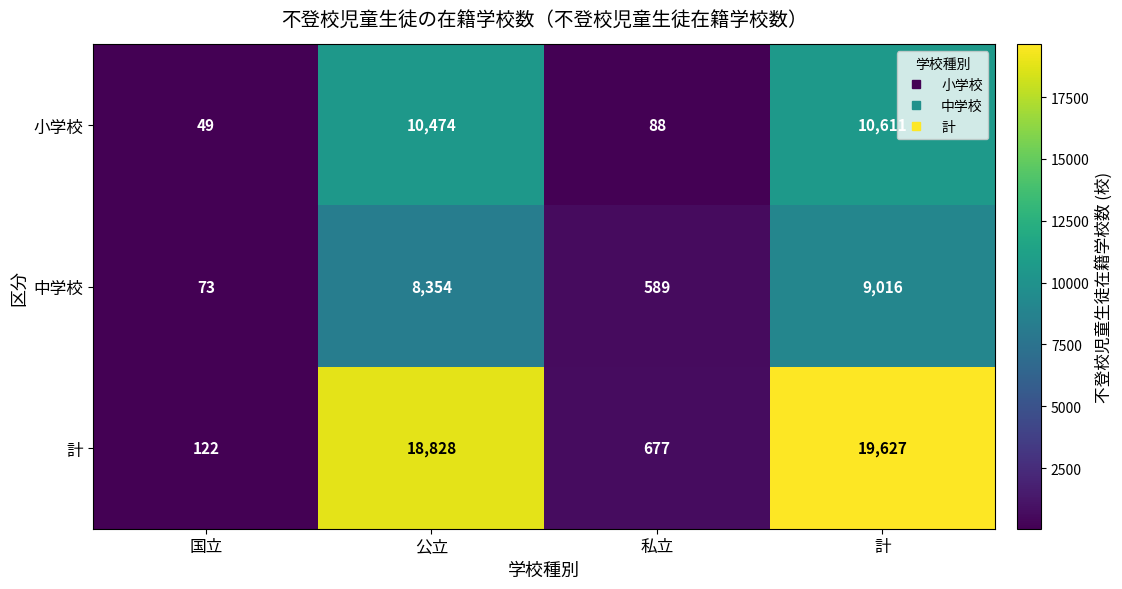

Which series has the largest total across all categories?

計